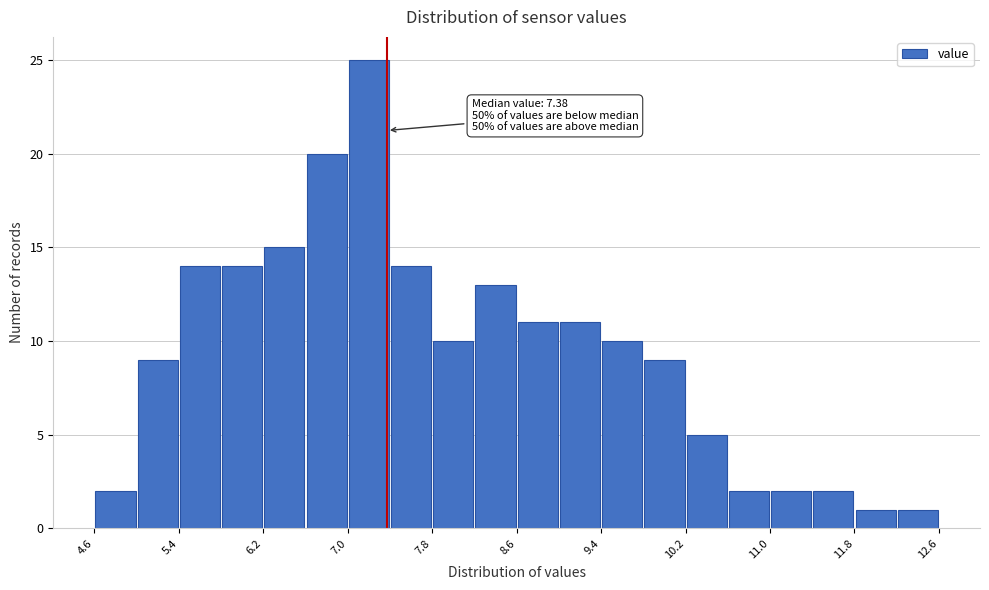

Around what value on the x-axis is the tallest bar? Give the approximate position of its centre, as read against the axis.

7.2